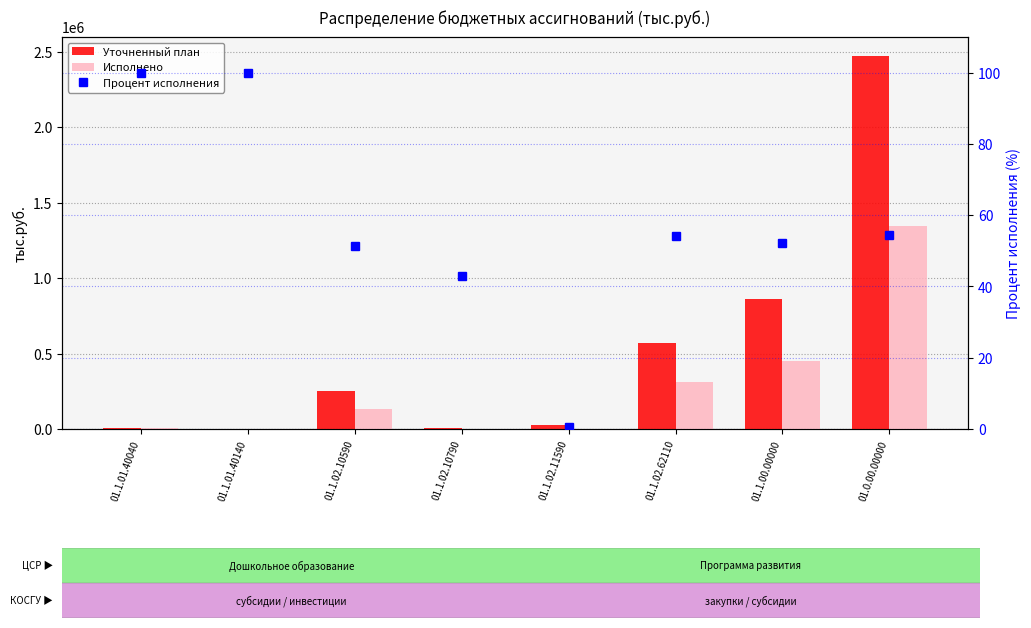

At which category is the sum across all series the highest?

01.0.00.00000